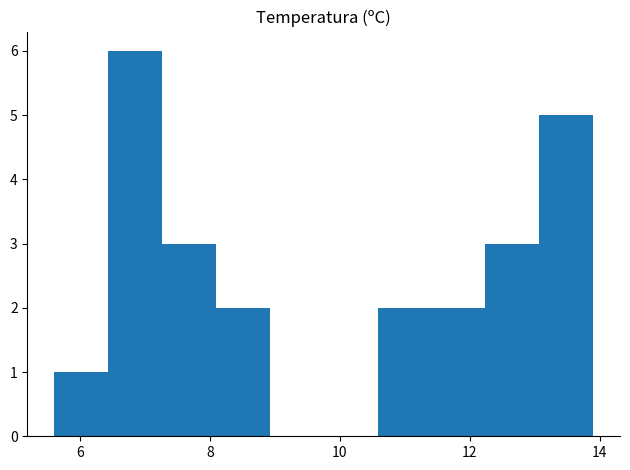

Reading left to right, list every bar in this chart as the range it spans on the x-axis followed by its height. Neither the bar edges nor the heights are printed on the chart, so give them approximately, as read against the axes.

5.6 to 6.4: 1
6.4 to 7.2: 6
7.2 to 8.0: 3
8.0 to 9.0: 2
9.0 to 9.8: 0
9.8 to 10.6: 0
10.6 to 11.4: 2
11.4 to 12.2: 2
12.2 to 13.0: 3
13.0 to 14.0: 5